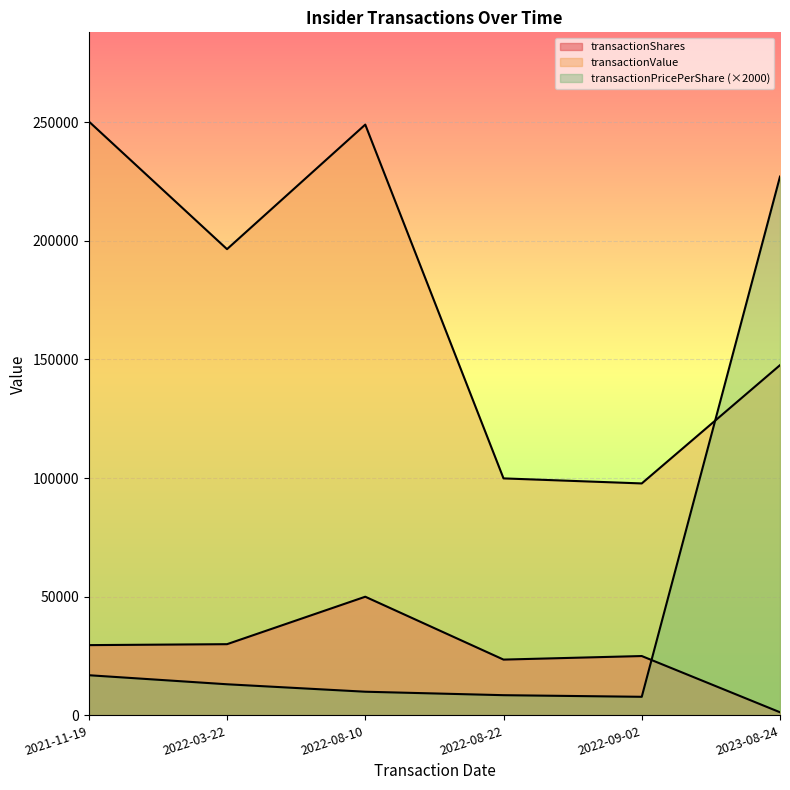

Where is the first local maximum for transactionValue?

2022-08-10